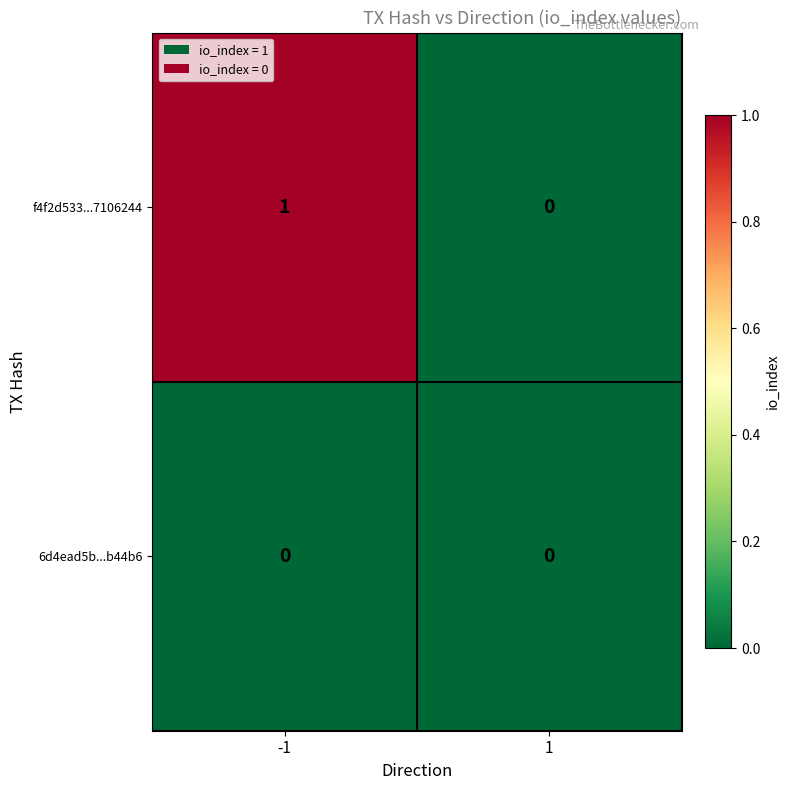

Which series has the largest total across all categories?

f4f2d533...7106244